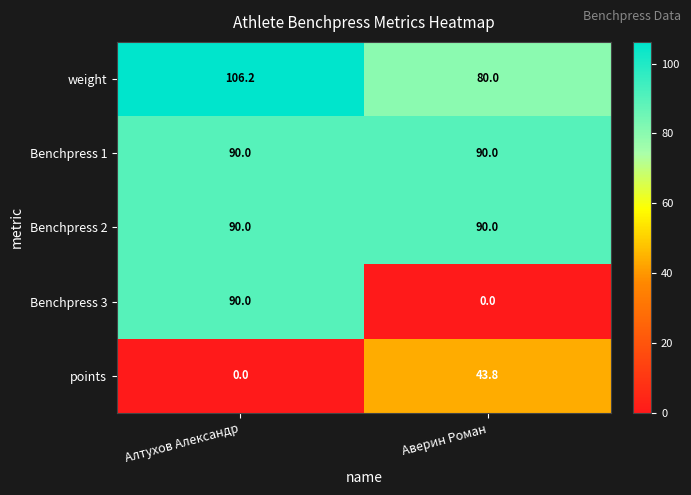

At which label does points reach its peak?

Аверин Роман